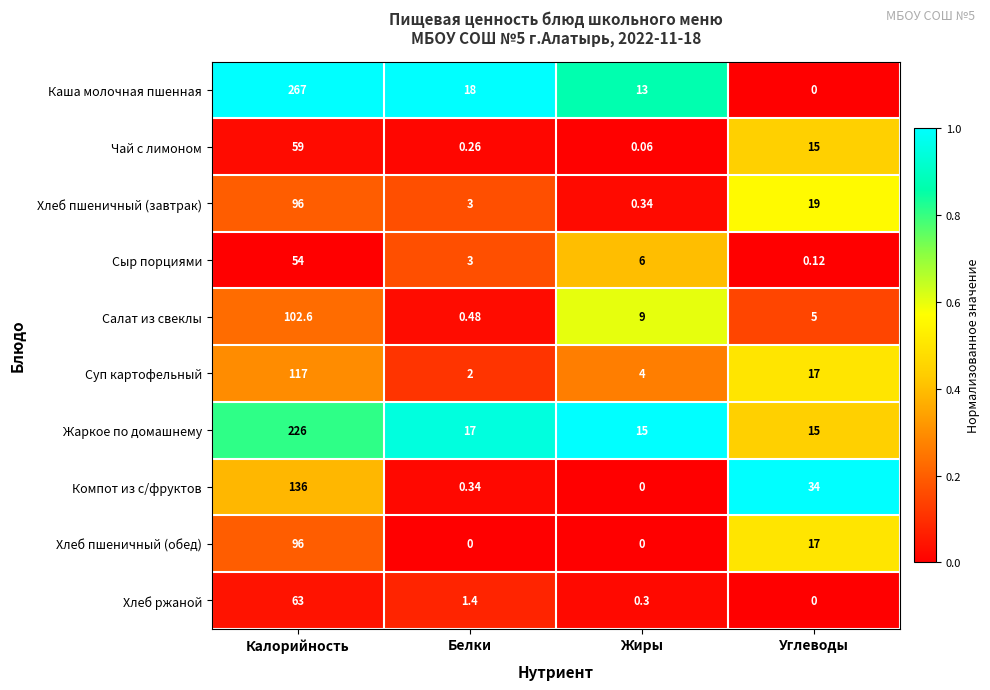

At which label does Сыр порциями first exceed 6?

Калорийность